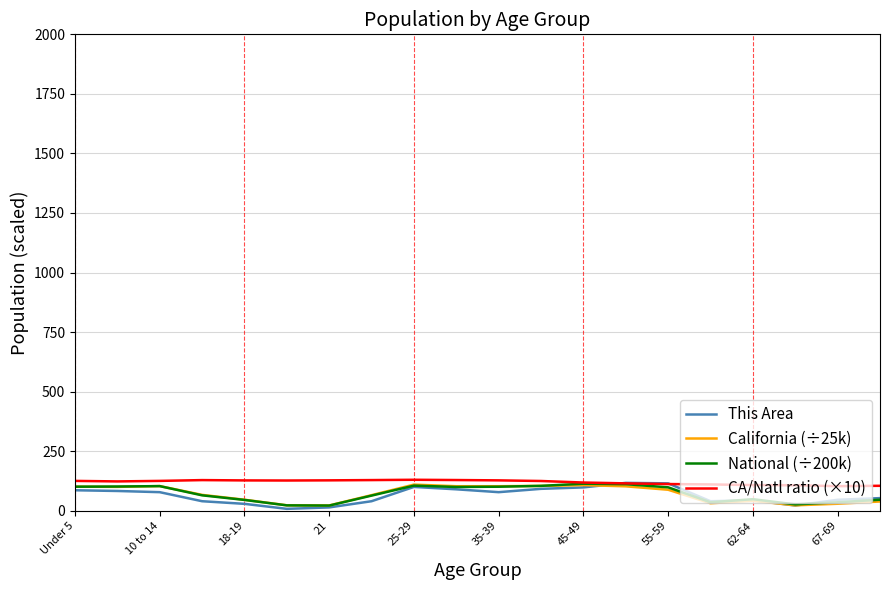

What is the maximum value shown in the chart?

130.1